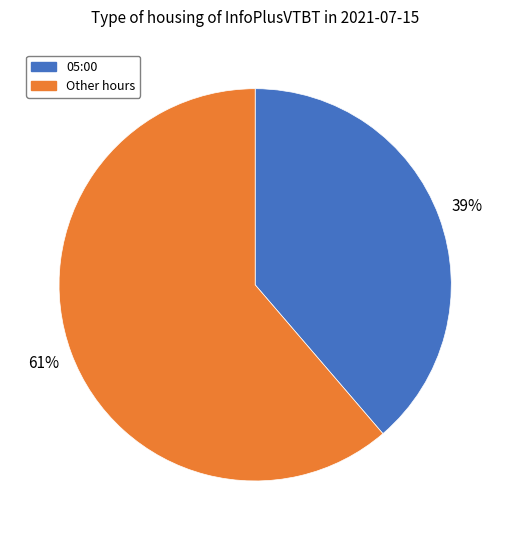

What is the ratio of the value at 05:00 to the value at Other hours?

0.6